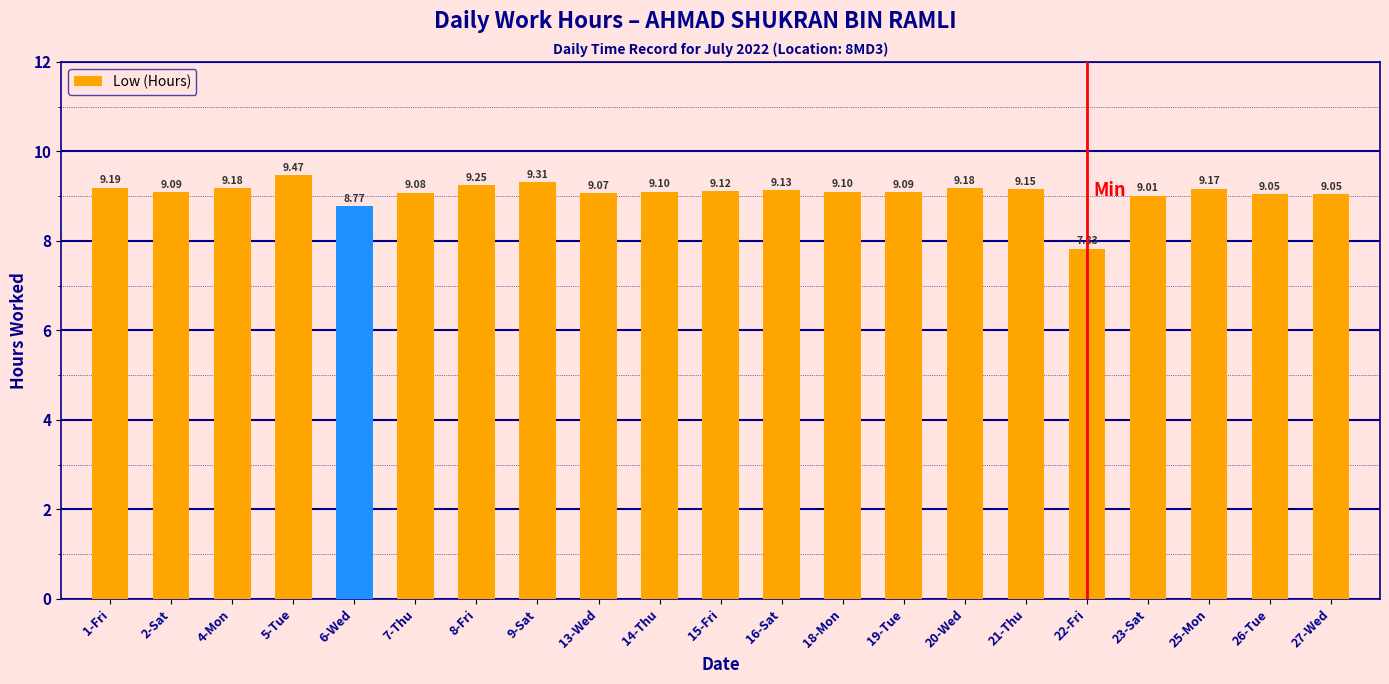

What is the approximate value at 7-Thu?

9.1